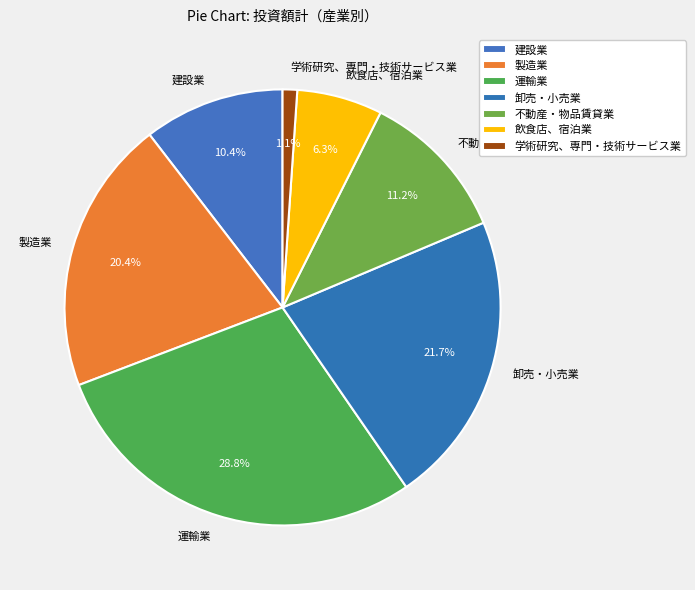

Between 不動産・物品賃貸業 and 運輸業, which is larger?

運輸業